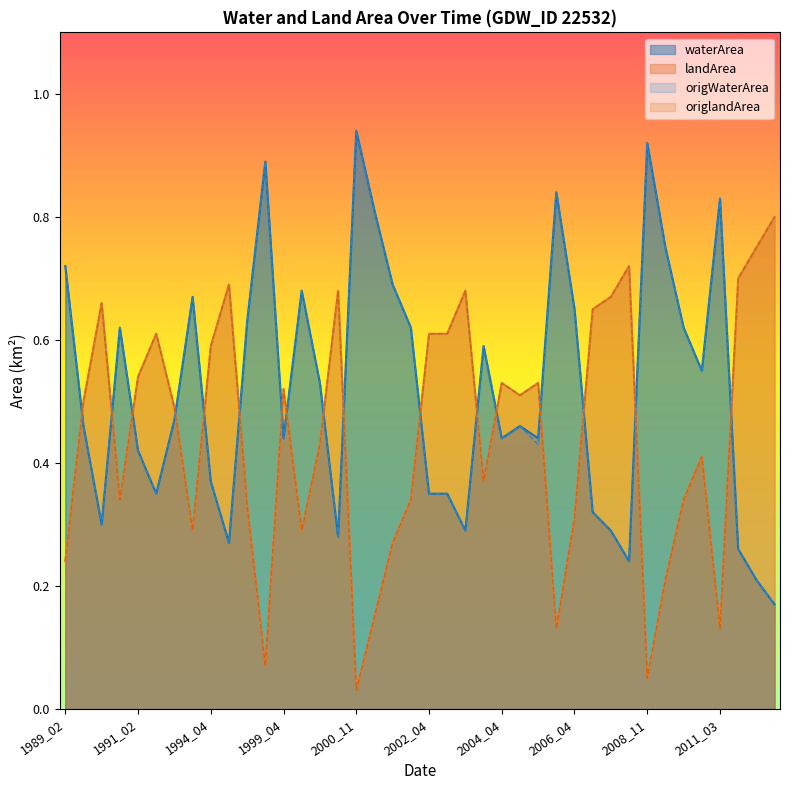

True or false: landArea and origlandArea intersect in this chart.

False